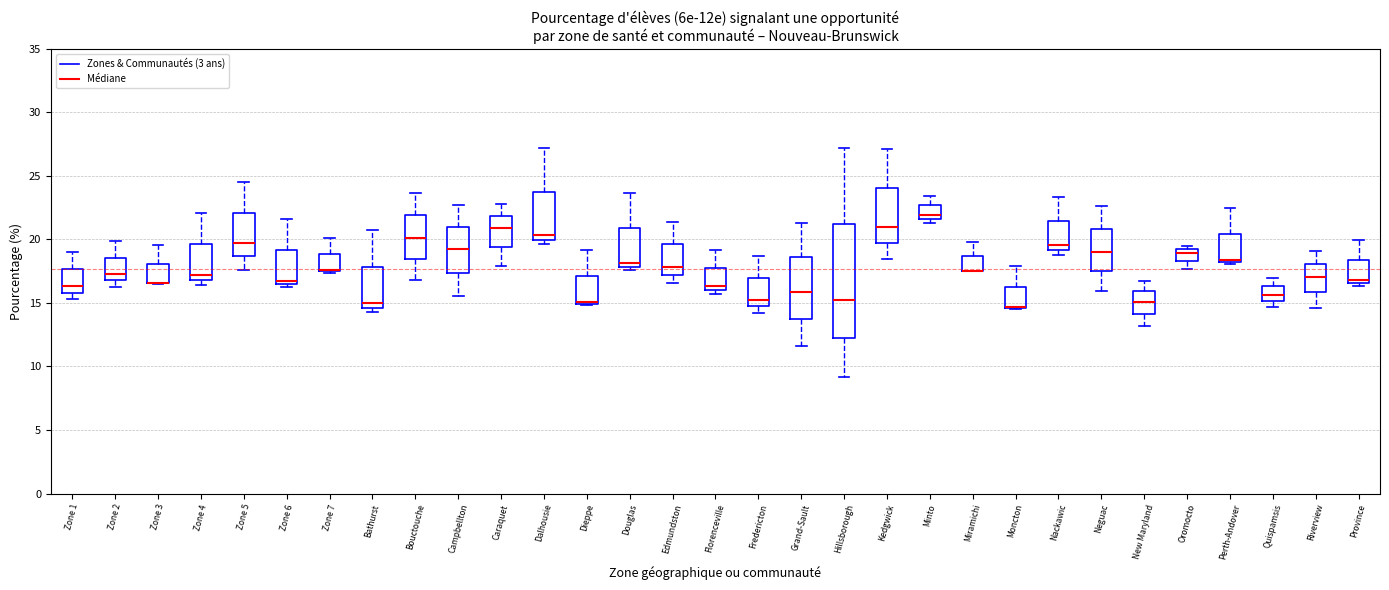

Comparing the boxes themselves (not the whiskers), which one is the tallest?

Hillsborough